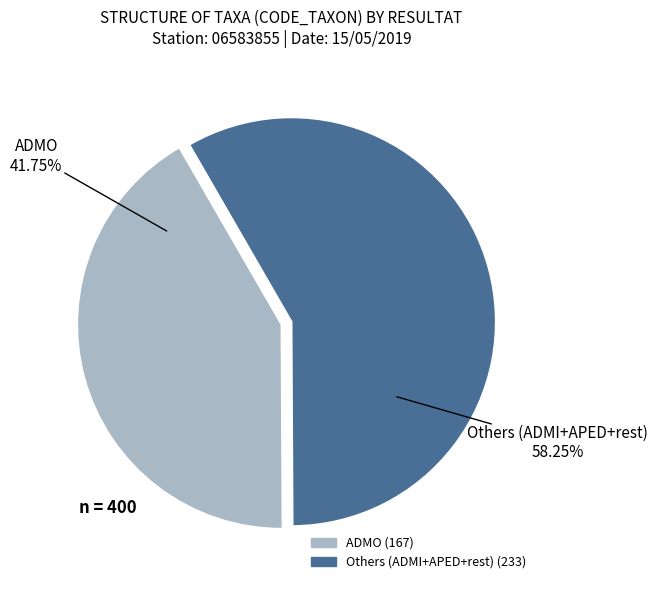

Count the number of slices in the pie.

2